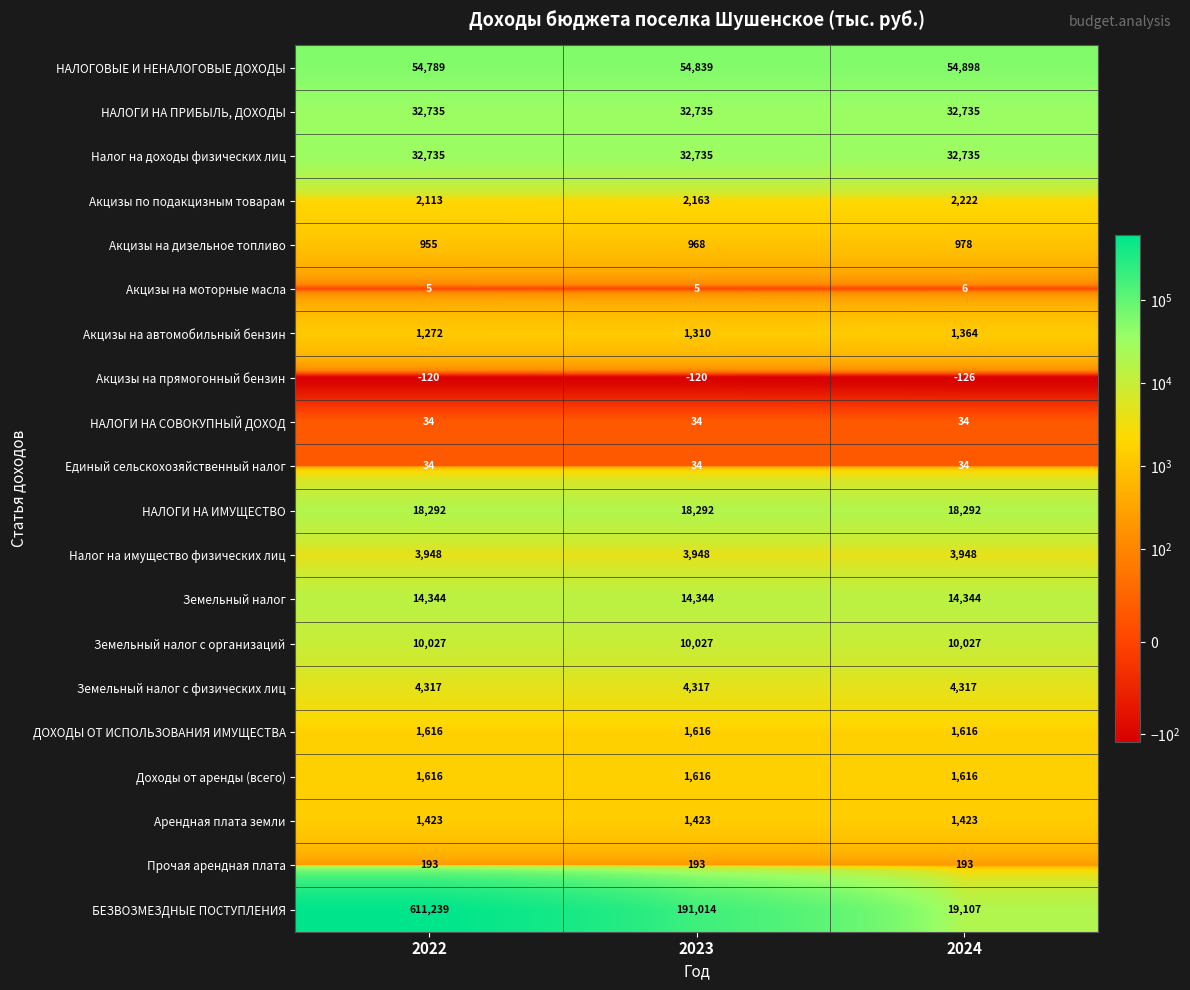

What is the smallest value displayed?

-126